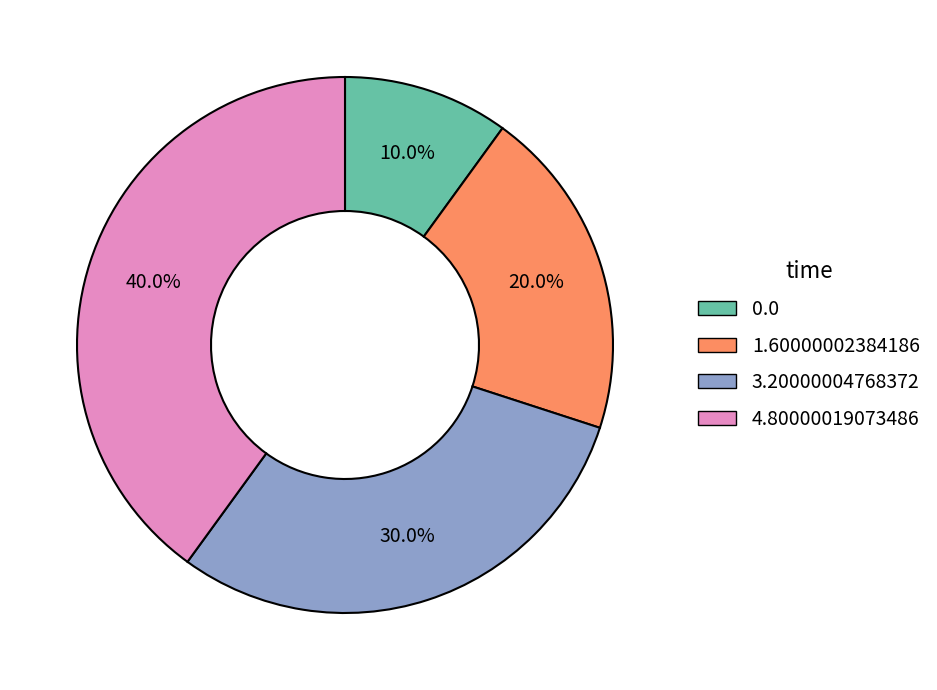

Do 1.60000002384186 and 4.80000019073486 together represent more than half of the pie?

Yes